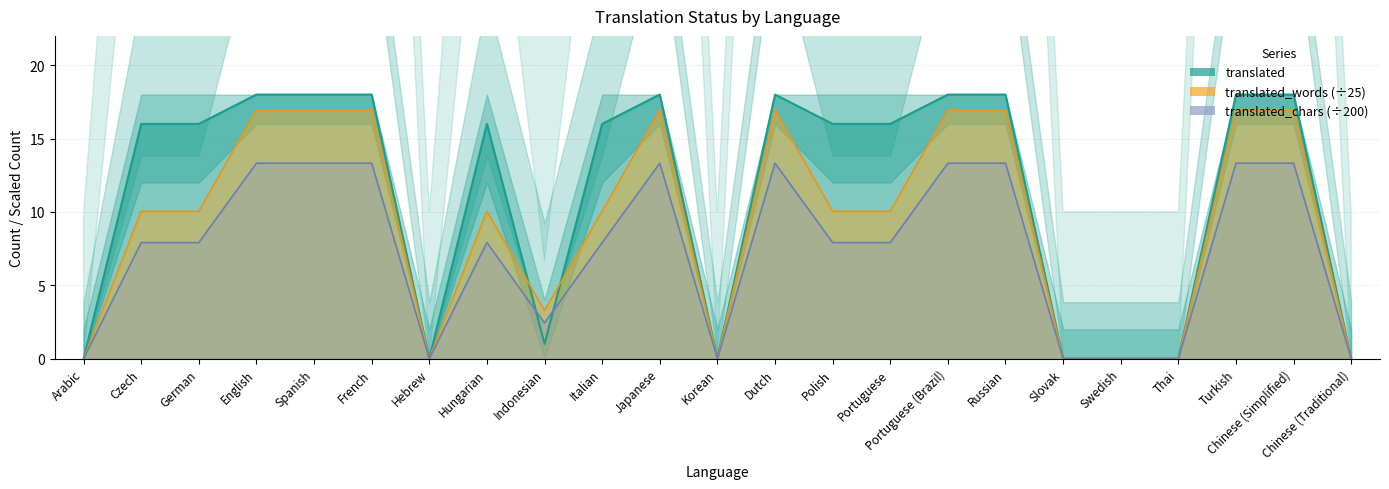

Reading left to right, extract all data points from this chart.

translated: Arabic=0.0	Czech=16.0	German=16.0	English=18.0	Spanish=18.0	French=18.0	Hebrew=0.0	Hungarian=16.0	Indonesian=1.0	Italian=16.0	Japanese=18.0	Korean=0.0	Dutch=18.0	Polish=16.0	Portuguese=16.0	Portuguese (Brazil)=18.0	Russian=18.0	Slovak=0.0	Swedish=0.0	Thai=0.0	Turkish=18.0	Chinese (Simplified)=18.0	Chinese (Traditional)=0.0
translated_words: Arabic=0.0	Czech=10.0	German=10.0	English=17.0	Spanish=17.0	French=17.0	Hebrew=0.0	Hungarian=10.0	Indonesian=3.3	Italian=10.0	Japanese=17.0	Korean=0.0	Dutch=17.0	Polish=10.0	Portuguese=10.0	Portuguese (Brazil)=17.0	Russian=17.0	Slovak=0.0	Swedish=0.0	Thai=0.0	Turkish=17.0	Chinese (Simplified)=17.0	Chinese (Traditional)=0.0
translated_chars: Arabic=0.0	Czech=7.9	German=7.9	English=13.3	Spanish=13.3	French=13.3	Hebrew=0.0	Hungarian=7.9	Indonesian=2.4	Italian=7.9	Japanese=13.3	Korean=0.0	Dutch=13.3	Polish=7.9	Portuguese=7.9	Portuguese (Brazil)=13.3	Russian=13.3	Slovak=0.0	Swedish=0.0	Thai=0.0	Turkish=13.3	Chinese (Simplified)=13.3	Chinese (Traditional)=0.0